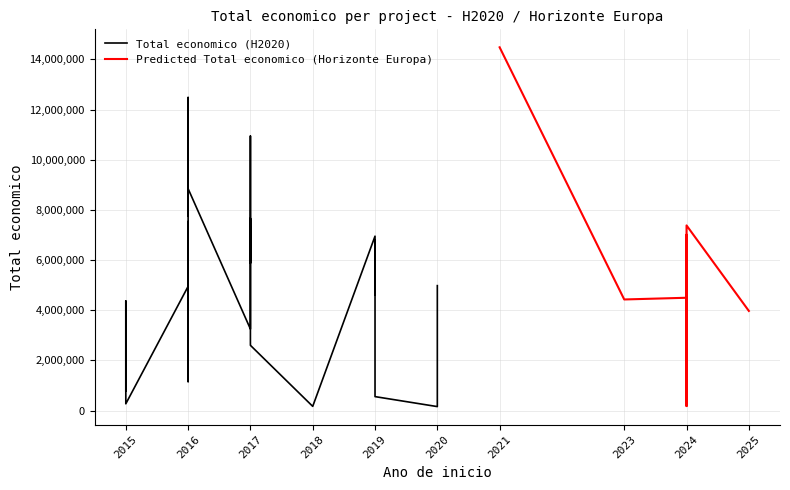

Which has a higher value, 2016 or 2017?

2016